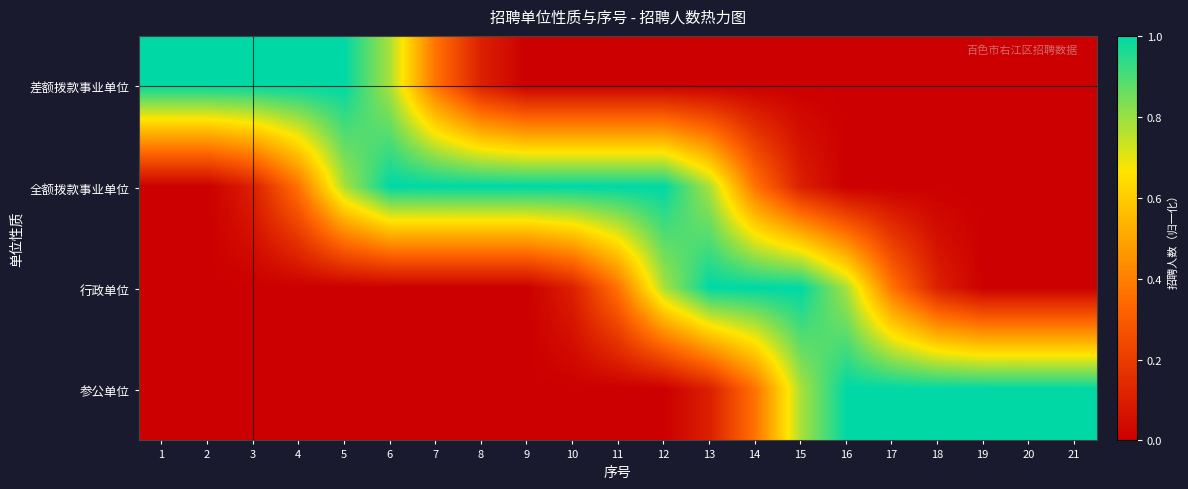

Reading right to left, extract all data points from this chart.

差额拨款事业单位: 21=0.0	20=0.0	19=0.0	18=0.0	17=0.0	16=0.0	15=0.0	14=0.0	13=0.0	12=0.0	11=0.0	10=0.0	9=0.0	8=0.1	7=0.4	6=0.8	5=1.0	4=1.0	3=1.0	2=1.0	1=1.0
全额拨款事业单位: 21=0.0	20=0.0	19=0.0	18=0.0	17=0.0	16=0.0	15=0.1	14=0.4	13=0.8	12=1.0	11=1.0	10=1.0	9=1.0	8=1.0	7=1.0	6=1.0	5=0.8	4=0.4	3=0.1	2=0.0	1=0.0
行政单位: 21=0.0	20=0.0	19=0.0	18=0.1	17=0.4	16=0.8	15=1.0	14=1.0	13=1.0	12=0.8	11=0.4	10=0.1	9=0.0	8=0.0	7=0.0	6=0.0	5=0.0	4=0.0	3=0.0	2=0.0	1=0.0
参公单位: 21=1.0	20=1.0	19=1.0	18=1.0	17=1.0	16=1.0	15=0.8	14=0.4	13=0.1	12=0.0	11=0.0	10=0.0	9=0.0	8=0.0	7=0.0	6=0.0	5=0.0	4=0.0	3=0.0	2=0.0	1=0.0